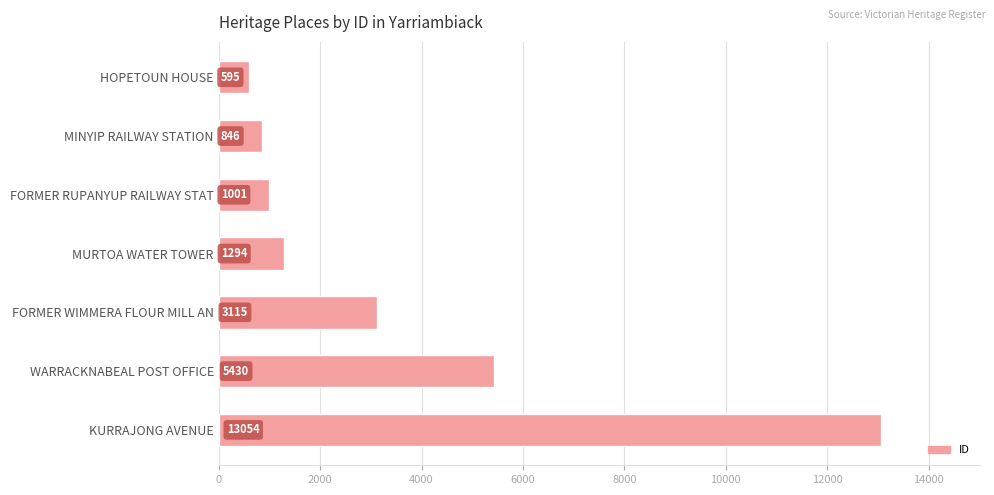

Which has a higher value, MURTOA WATER TOWER or WARRACKNABEAL POST OFFICE?

WARRACKNABEAL POST OFFICE